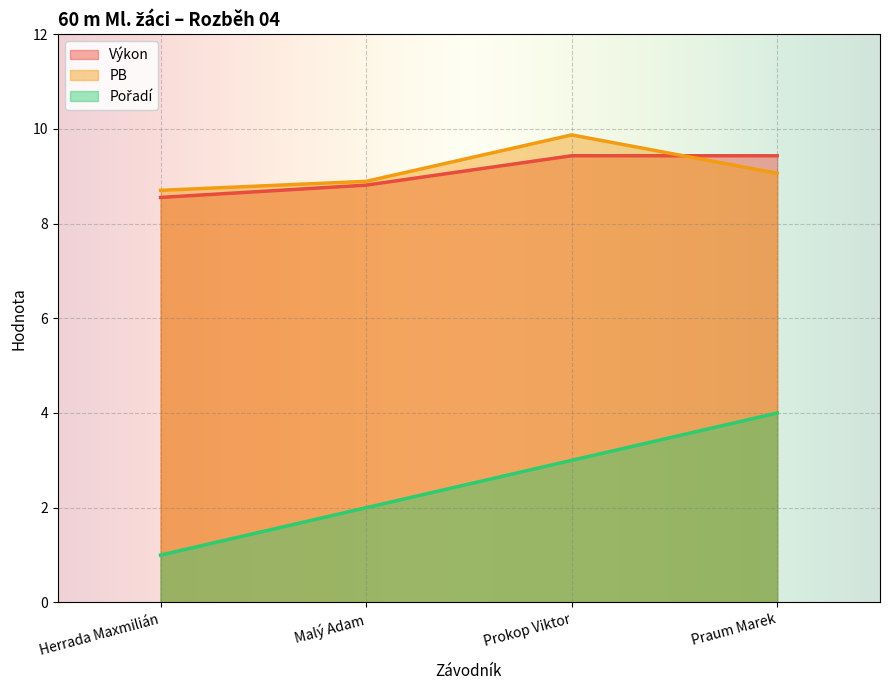

The value of PB at Malý Adam is 5.0. True or false?

False